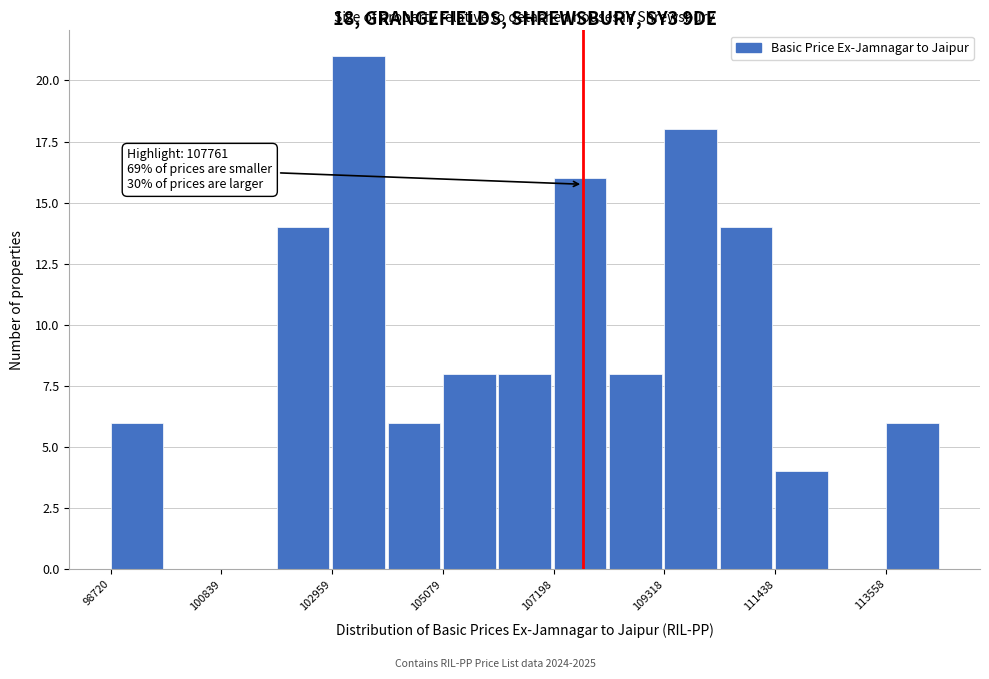

Around what value on the x-axis is the tallest bar? Give the approximate position of its centre, as read against the axis.

103500